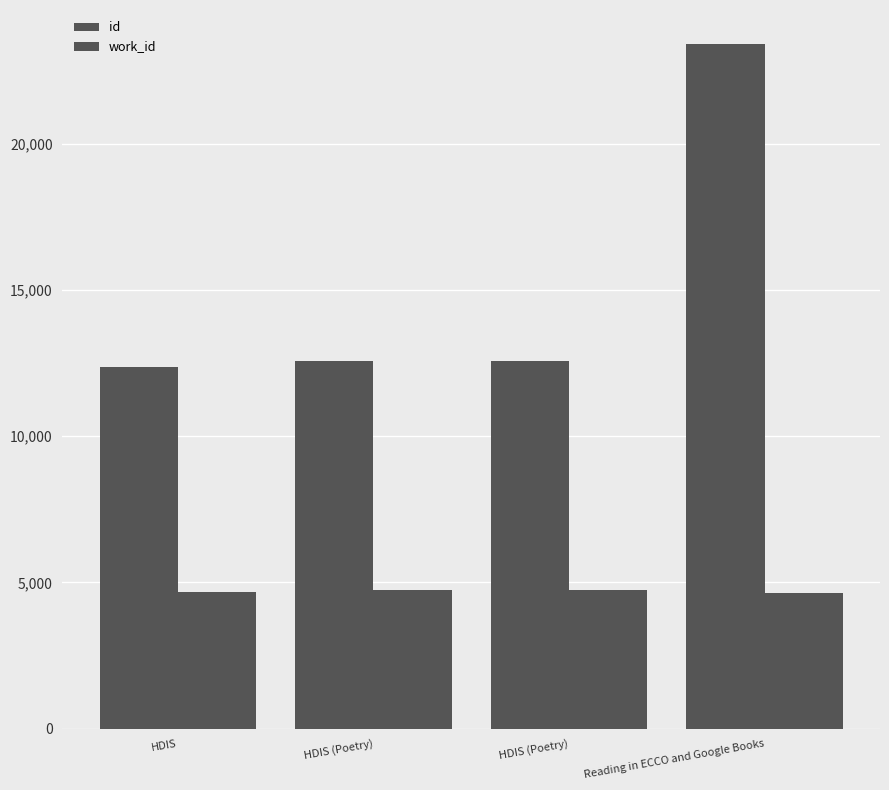

How many bars are there in each group?

2